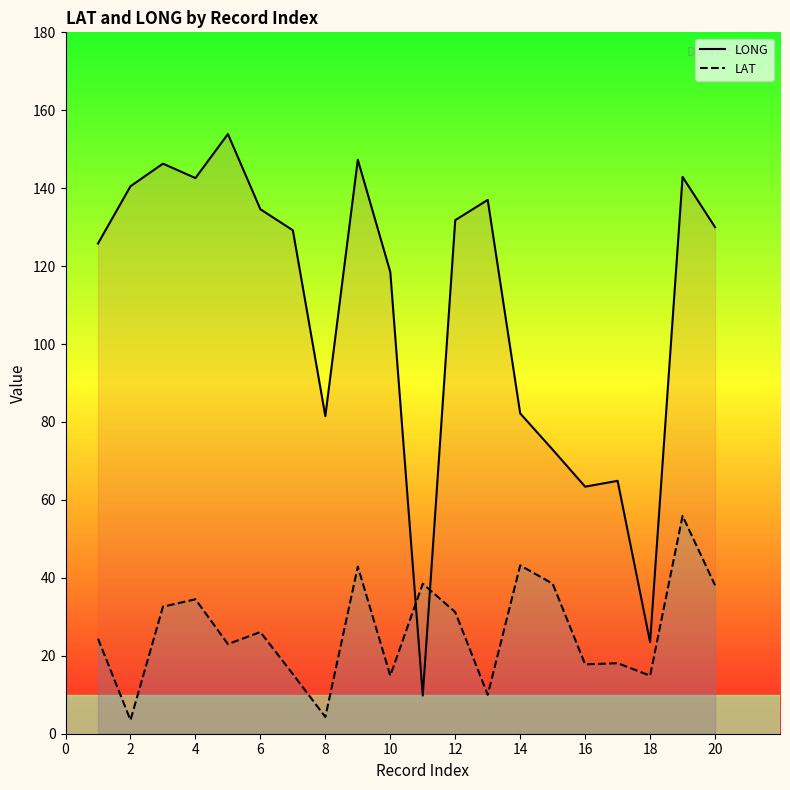

List the series in order of their peak value, highest first.

LONG, LAT